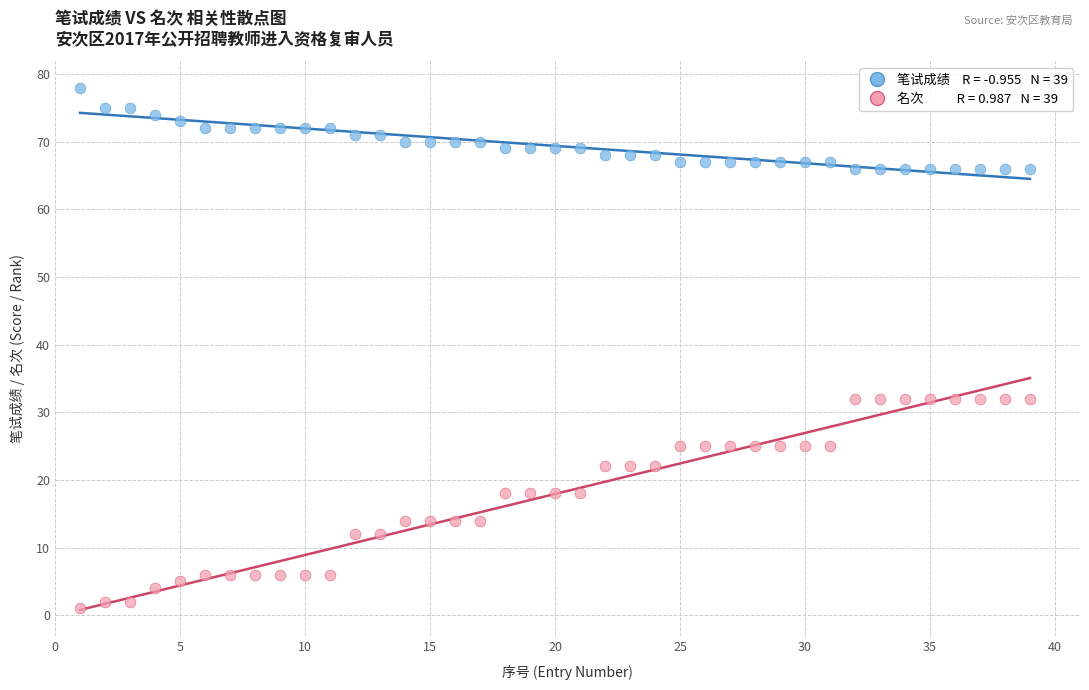

Across all data points, what is the range of X values (max minus min)?

38